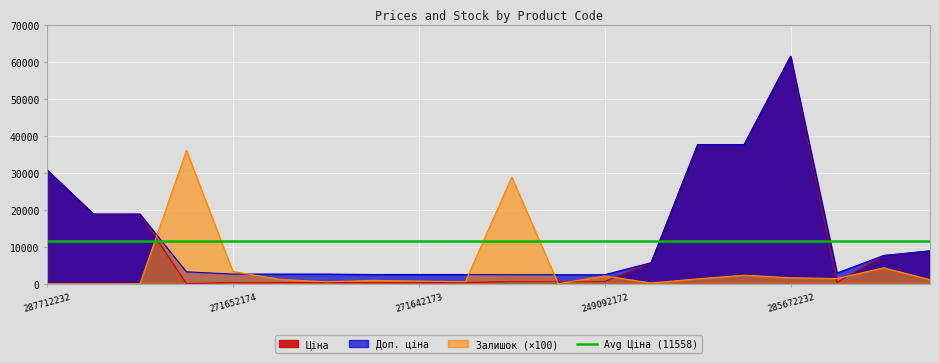

True or false: Доп. ціна has a value of 30717.1 at 287712232.

True